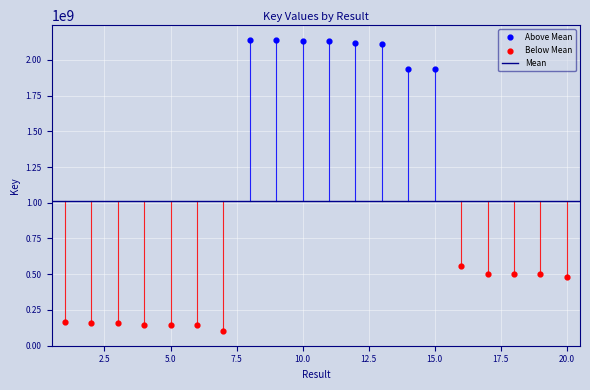

Which series has the largest Y range (max minus min)?

Below Mean